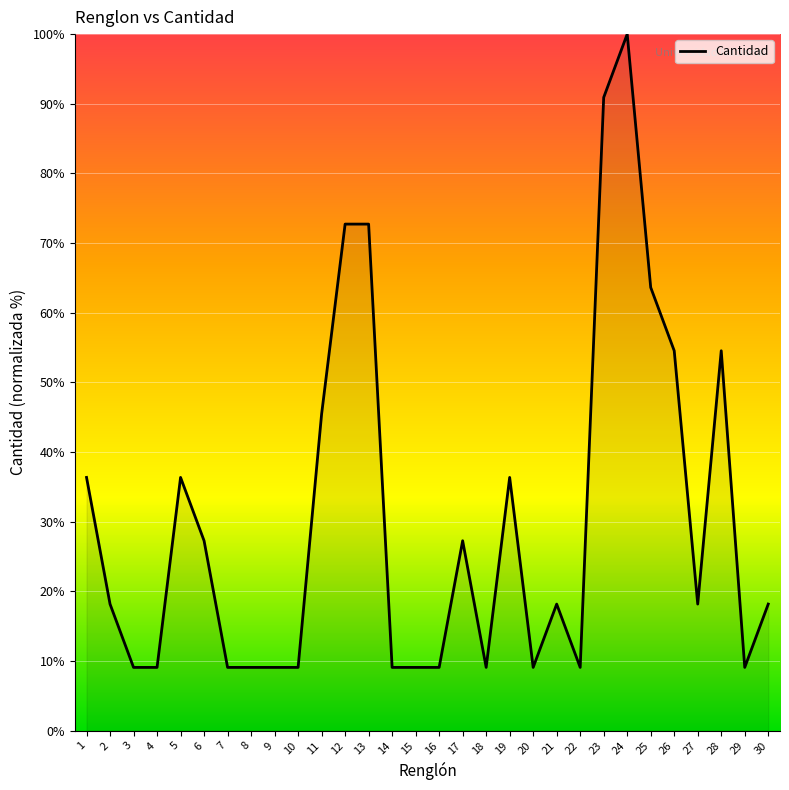

Reading left to right, extract all data points from this chart.

36.4	18.2	9.1	9.1	36.4	27.3	9.1	9.1	9.1	9.1	45.5	72.7	72.7	9.1	9.1	9.1	27.3	9.1	36.4	9.1	18.2	9.1	90.9	100.0	63.6	54.5	18.2	54.5	9.1	18.2